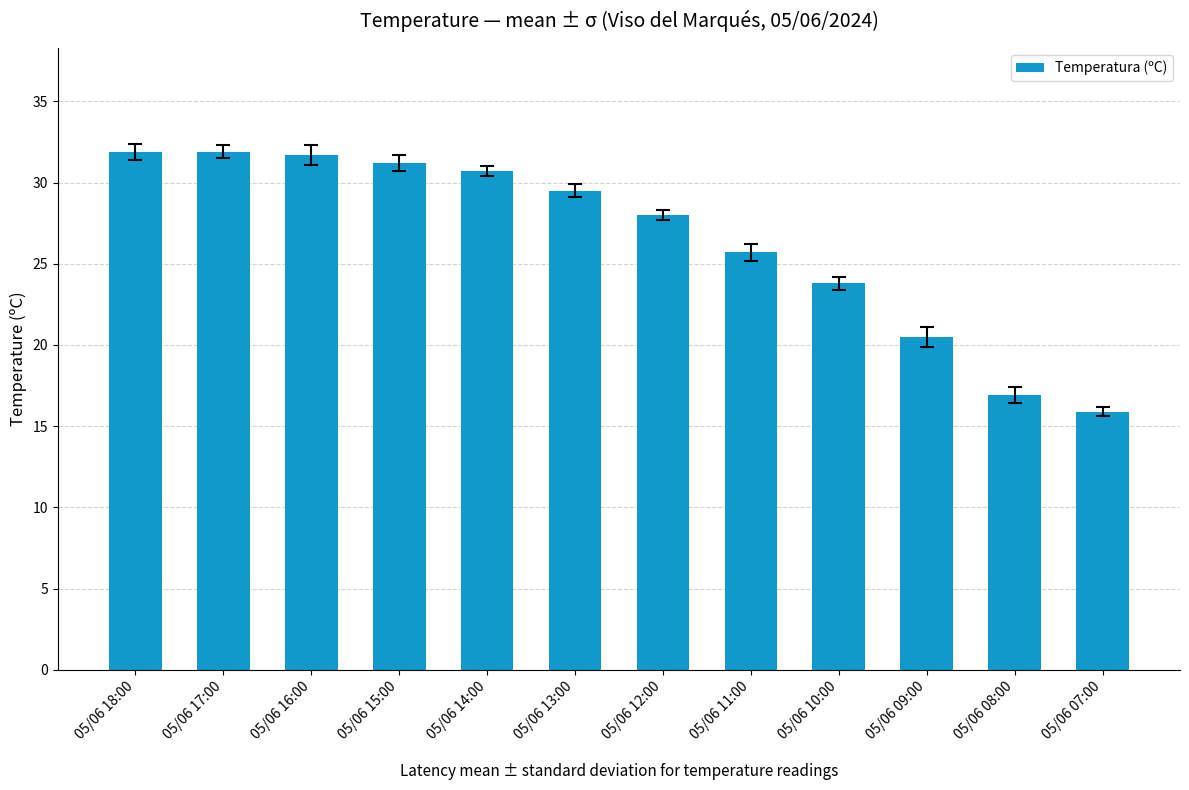

What is the sum of all values?

317.7